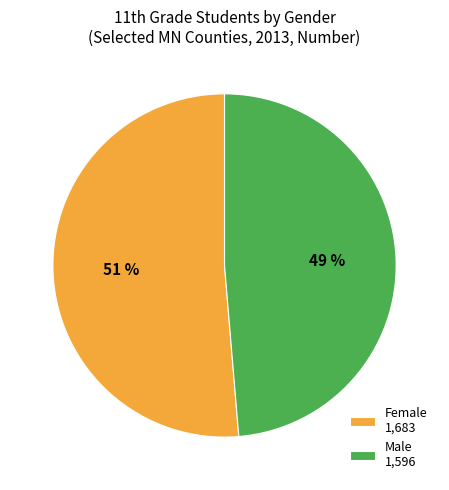

Count the number of slices in the pie.

2